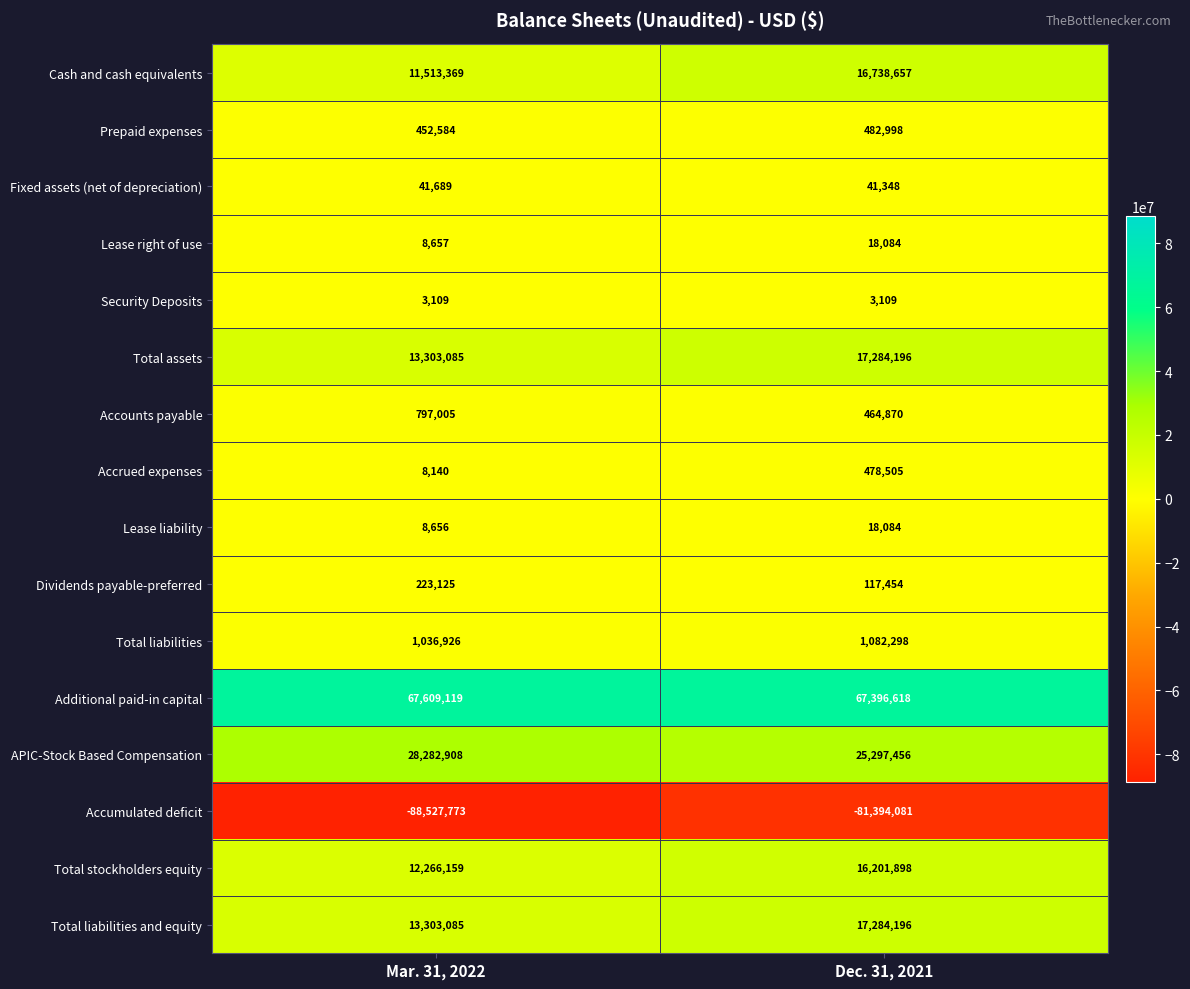

What is the total value across all series at Dec. 31, 2021?

81515690